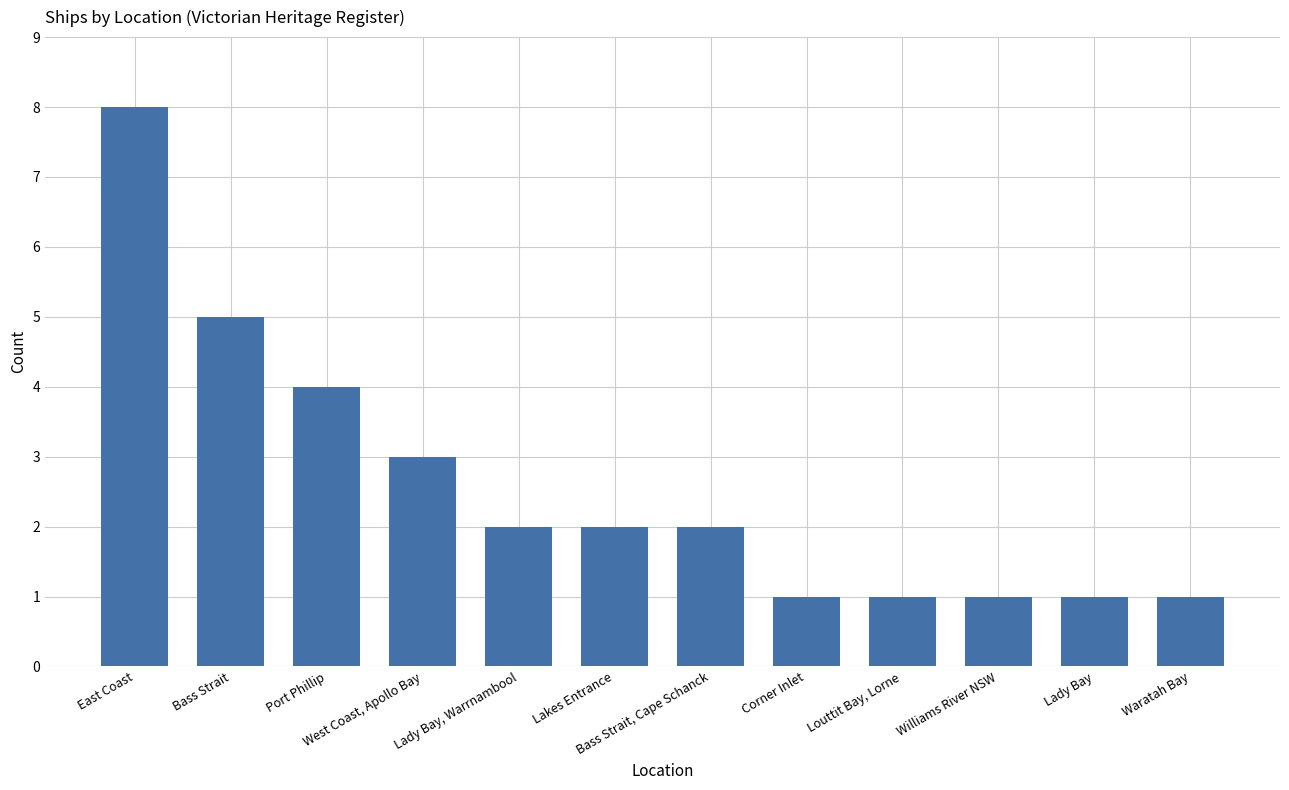

Between Lady Bay, Warrnambool and Lady Bay, which is larger?

Lady Bay, Warrnambool